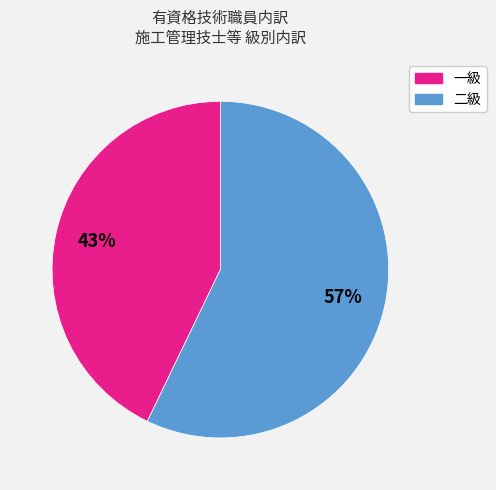

Which category accounts for the majority?

二級